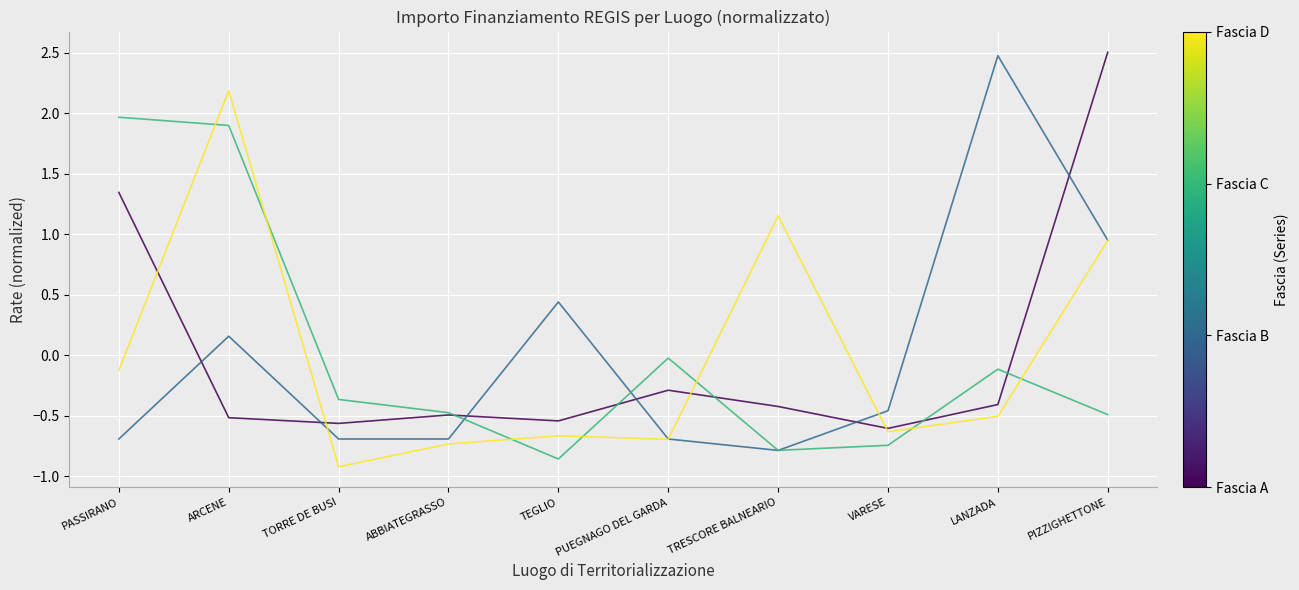

Does the chart display data point markers on the line(s)?

No